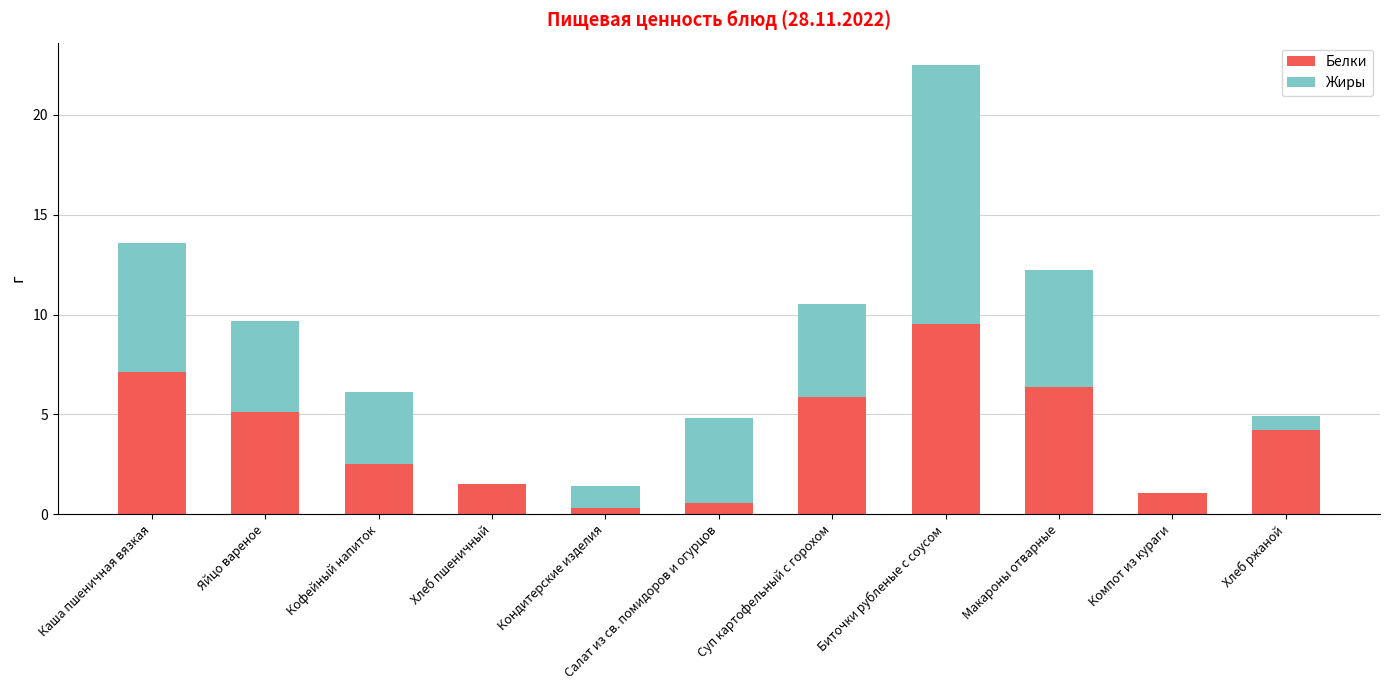

Count the number of data series in this chart.

2